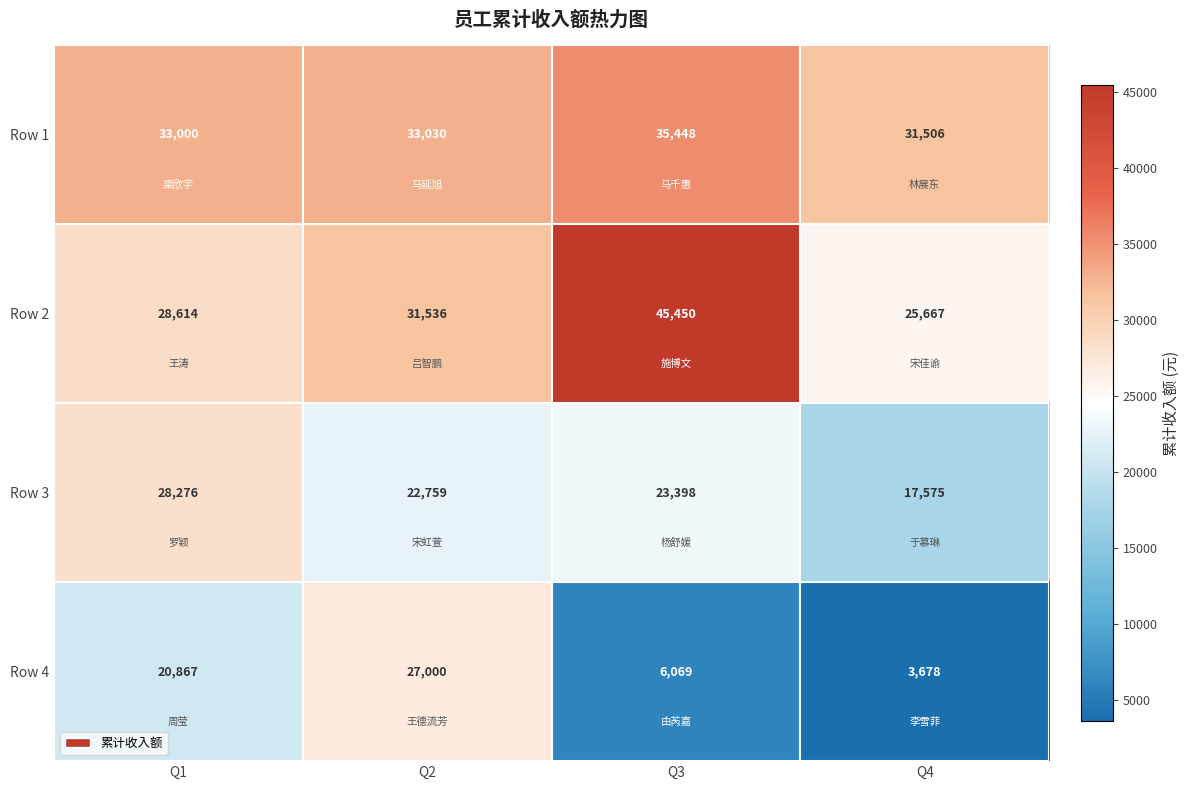

Is it true that Row 4 equals 3678 at Q4?

True